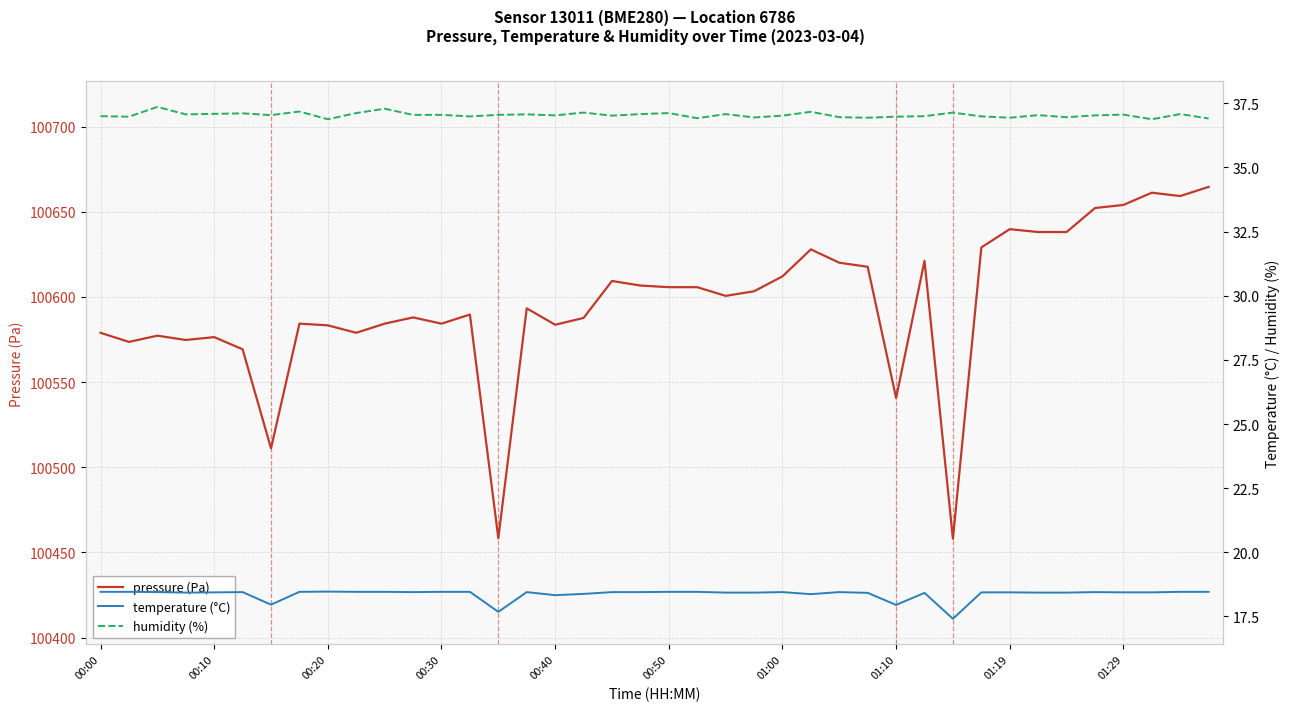

Reading left to right, list all the values displayed in this chart.

pressure (Pa): 100578.9	100573.6	100577.2	100574.7	100576.4	100569.2	100511.1	100584.3	100583.3	100578.9	100584.3	100587.9	100584.3	100589.6	100458.3	100593.3	100583.6	100587.6	100609.3	100606.7	100605.7	100605.7	100600.6	100603.3	100612.0	100627.9	100620.1	100617.7	100540.6	100621.2	100458.0	100629.0	100639.8	100638.1	100638.1	100652.2	100654.0	100661.2	100659.2	100664.6
temperature (°C): 18.5	18.5	18.4	18.4	18.4	18.4	18.0	18.5	18.5	18.5	18.5	18.4	18.5	18.5	17.7	18.4	18.3	18.4	18.4	18.4	18.5	18.5	18.4	18.4	18.4	18.4	18.4	18.4	17.9	18.4	17.4	18.4	18.4	18.4	18.4	18.4	18.4	18.4	18.5	18.5
humidity (%): 37.0	37.0	37.4	37.1	37.1	37.1	37.0	37.2	36.9	37.1	37.3	37.0	37.0	37.0	37.0	37.1	37.0	37.1	37.0	37.1	37.1	36.9	37.1	37.0	37.0	37.2	37.0	36.9	37.0	37.0	37.1	37.0	36.9	37.0	37.0	37.0	37.1	36.9	37.1	36.9